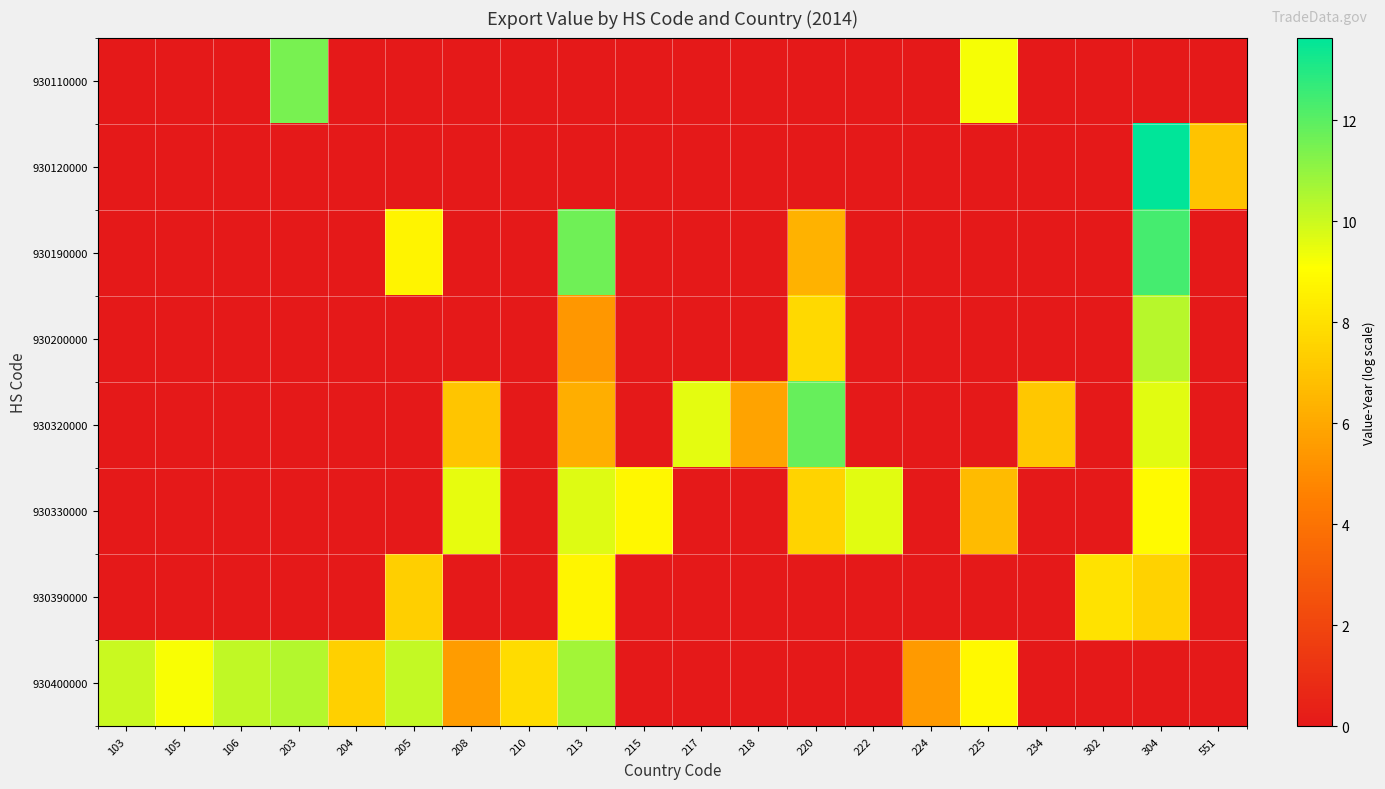

Between 204 and 302, which is larger?

204